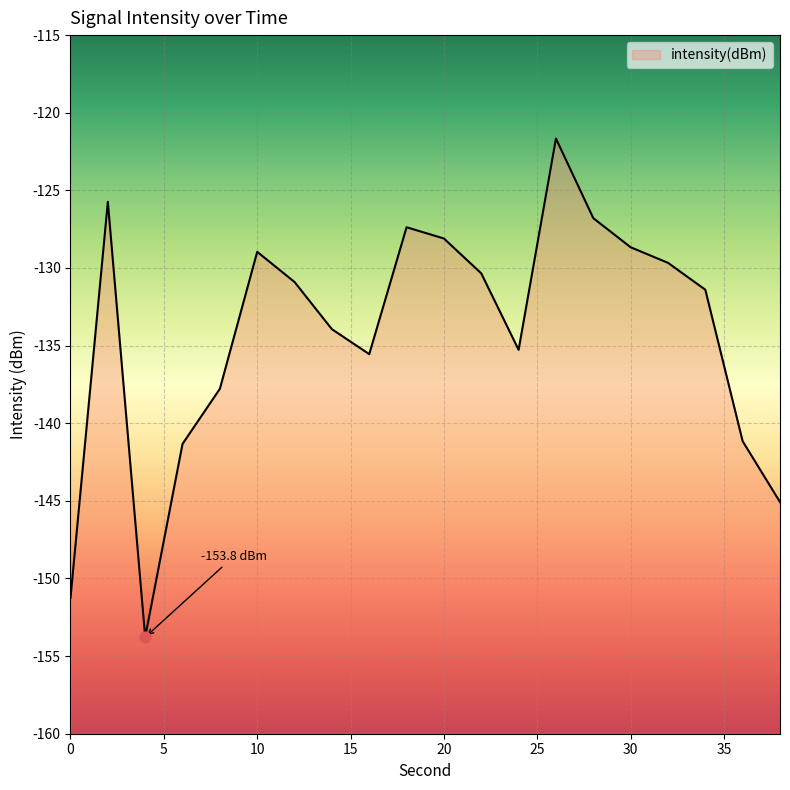

What is the change in value from 16 to 20?

+7.4